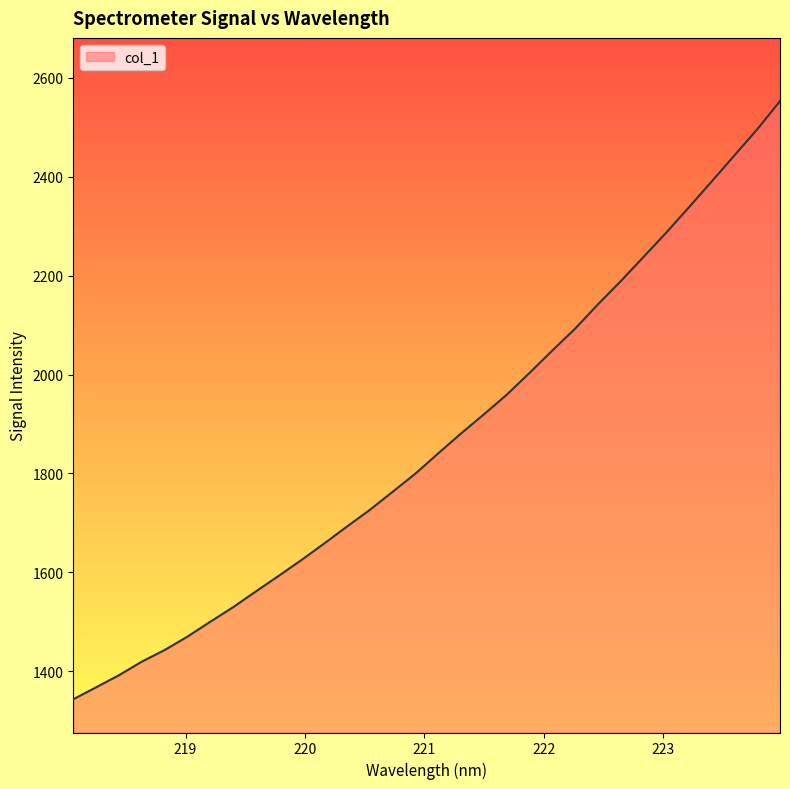

How many lines are shown in the chart?

1